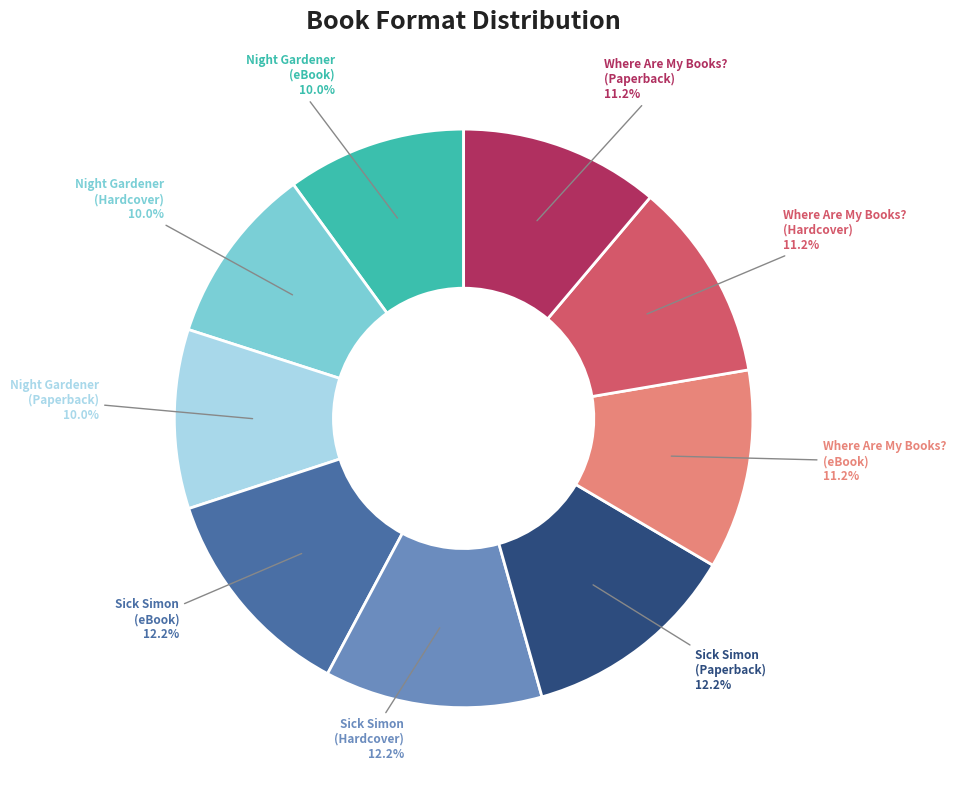

Combined, what portion of the pie is Sick Simon (eBook) and Night Gardener (eBook)?

22.2%